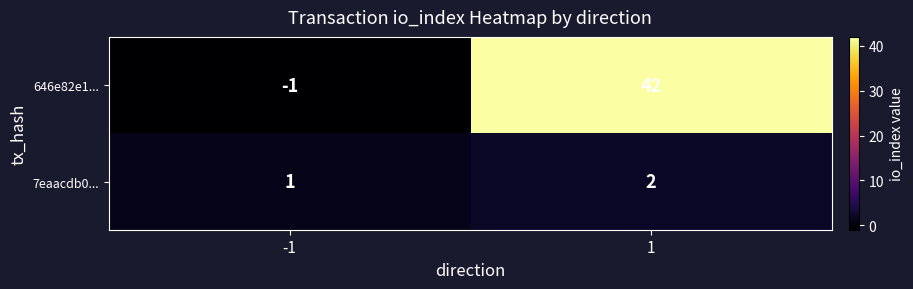

What is the sum of all 646e82e1... values?

41